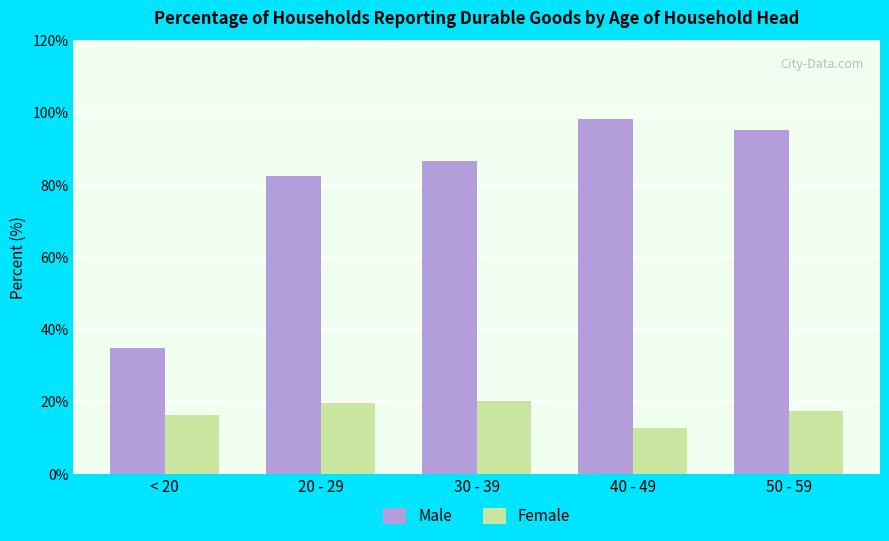

The Male series shows 98.1 at 40 - 49. True or false?

True